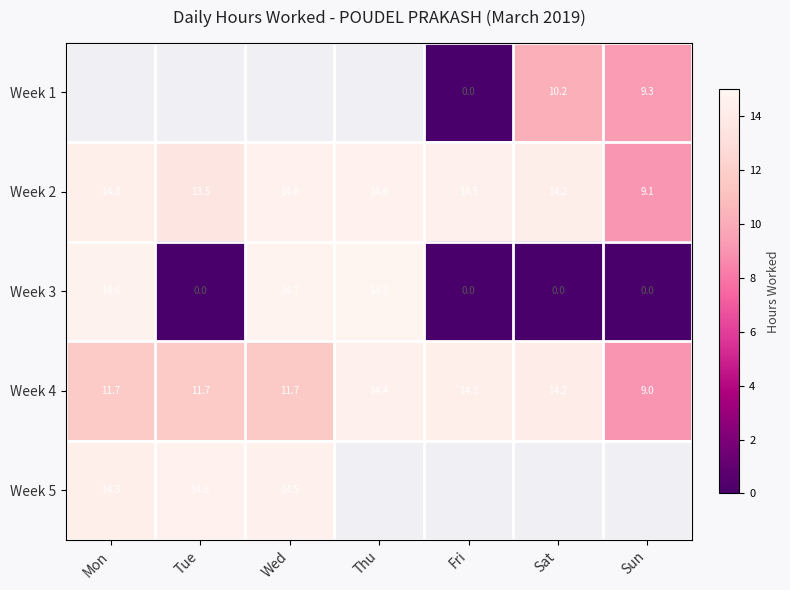

What is the sum of all Week 2 values?

94.8